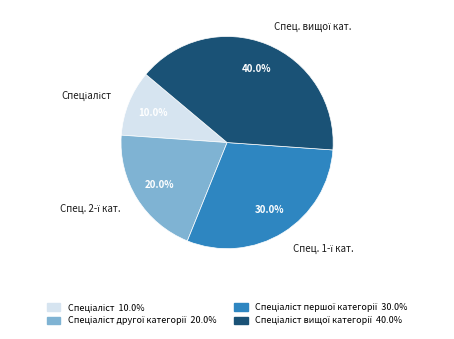

Is there a majority slice in this chart?

No